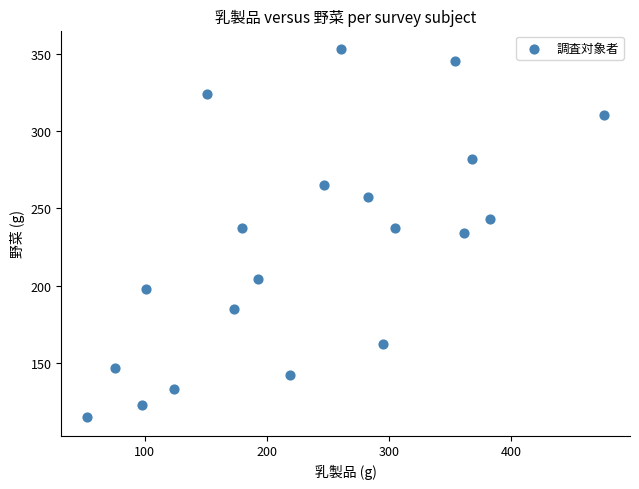

What is the range of X values (max minus min)?

423